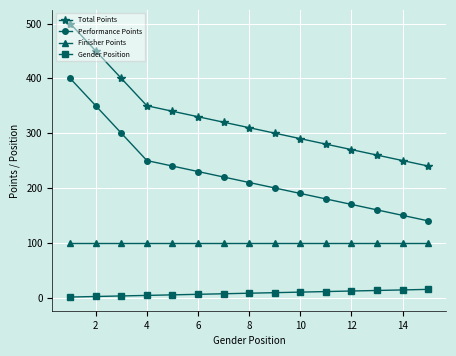

Which series has the largest total across all categories?

Total Points